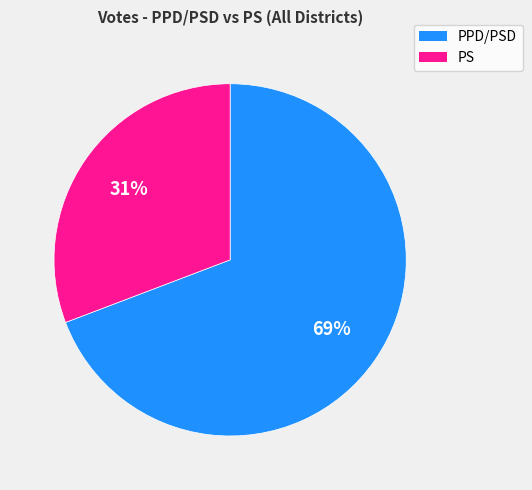

Is there a majority slice in this chart?

Yes